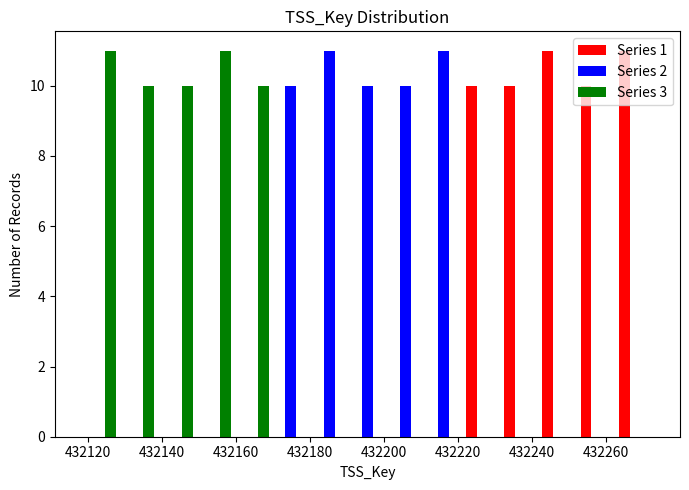

What is the height of the Series 1 bar covering 432222 to 432232 on the x-axis? Neither the bar edges nor the heights are printed on the chart, so give them approximately, as read against the axes.

10